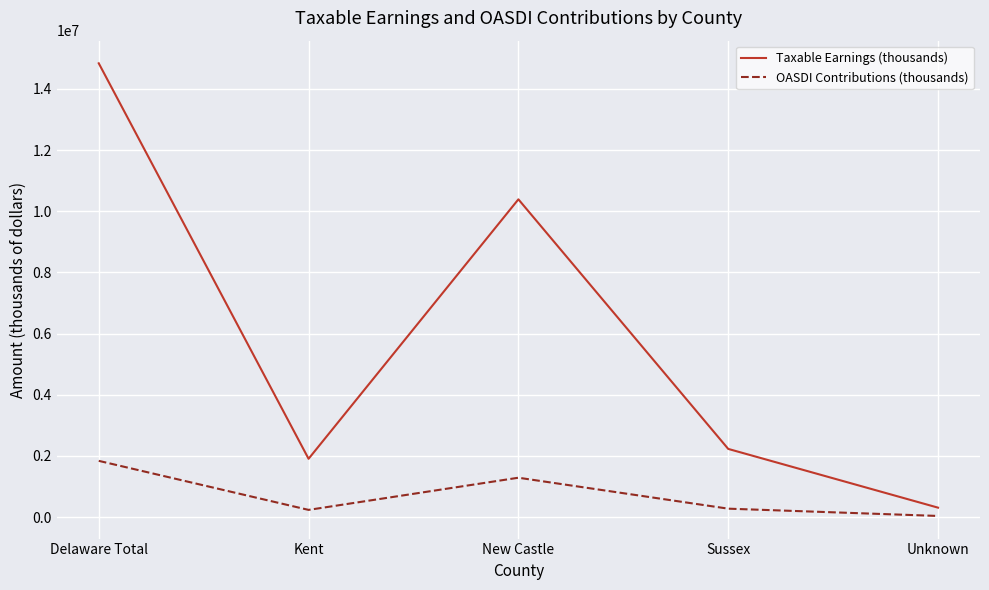

What is the difference between the second highest and minimum values in the Taxable Earnings (thousands) series?

10080444